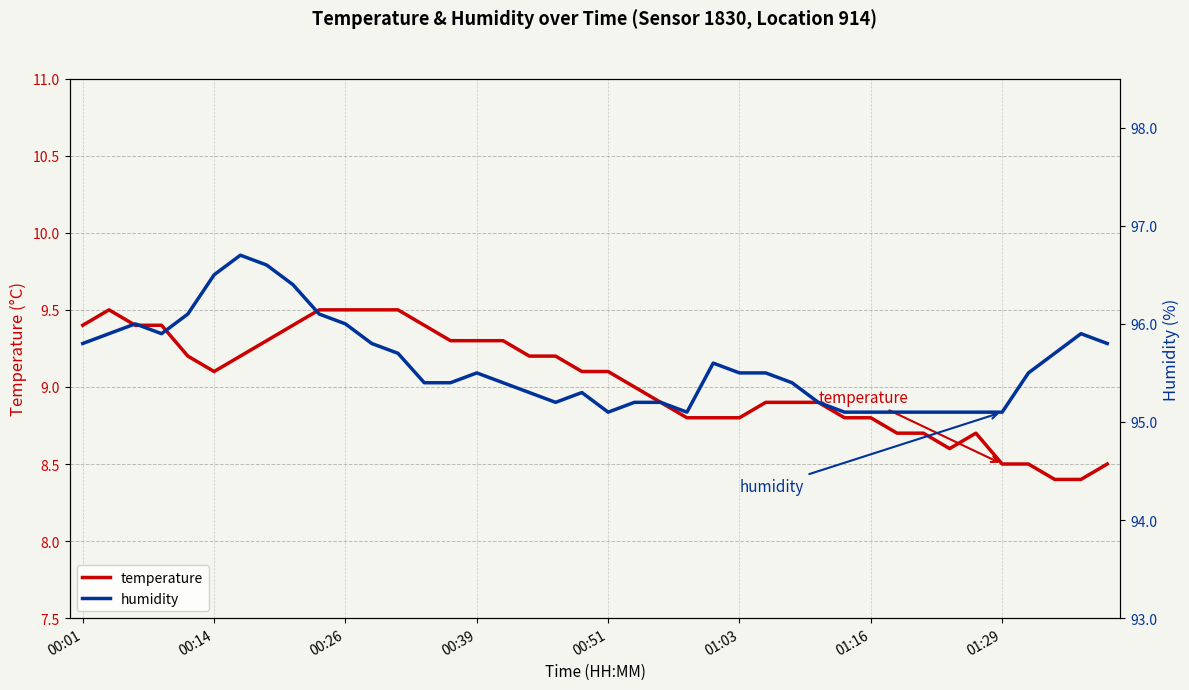

True or false: humidity and temperature cross at least once.

False